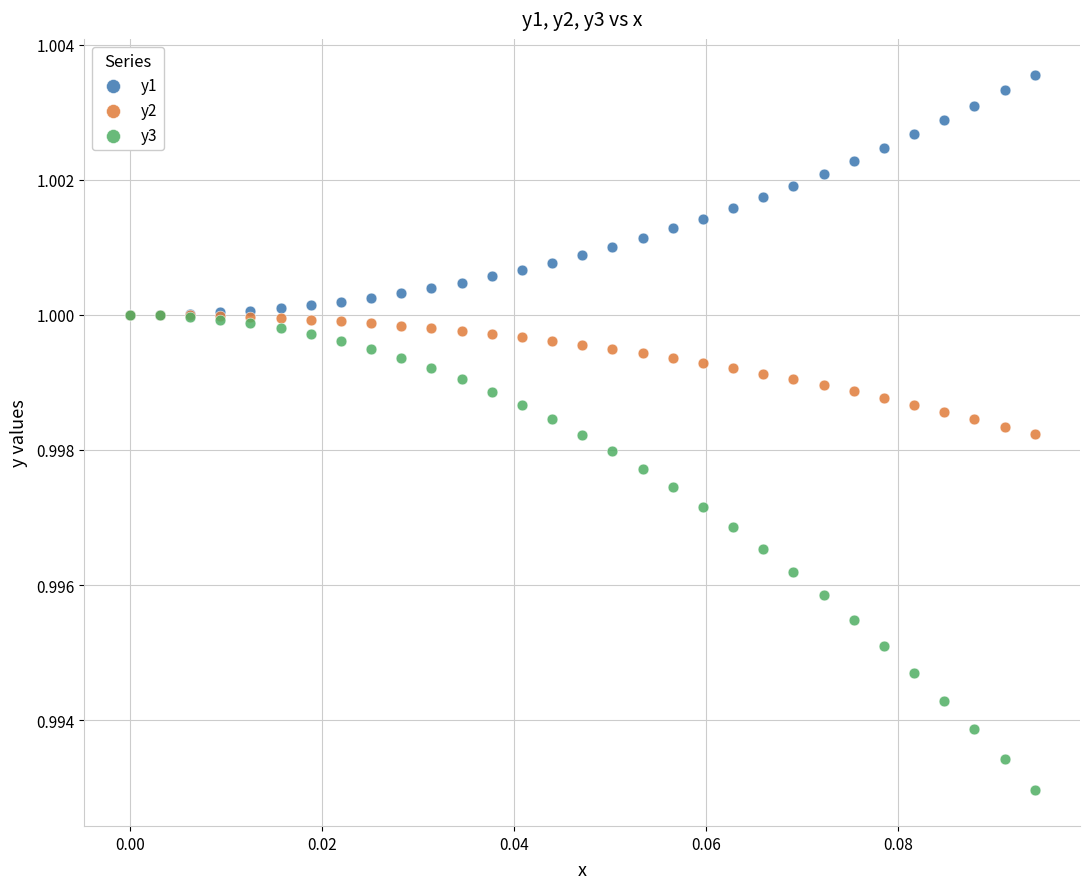

Which series reaches the minimum Y coordinate?

y3